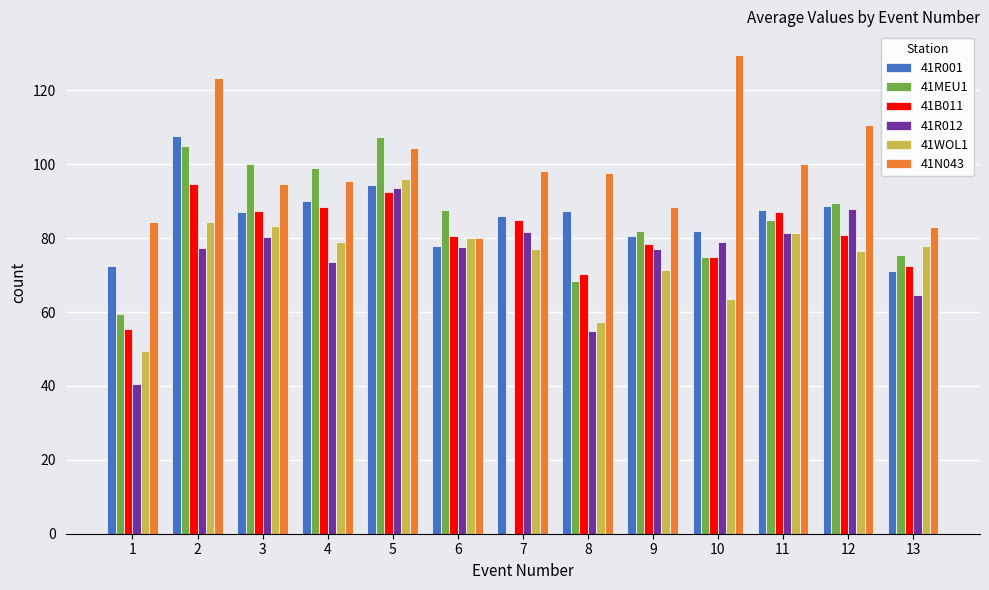

At which category is the sum across all series the highest?

2